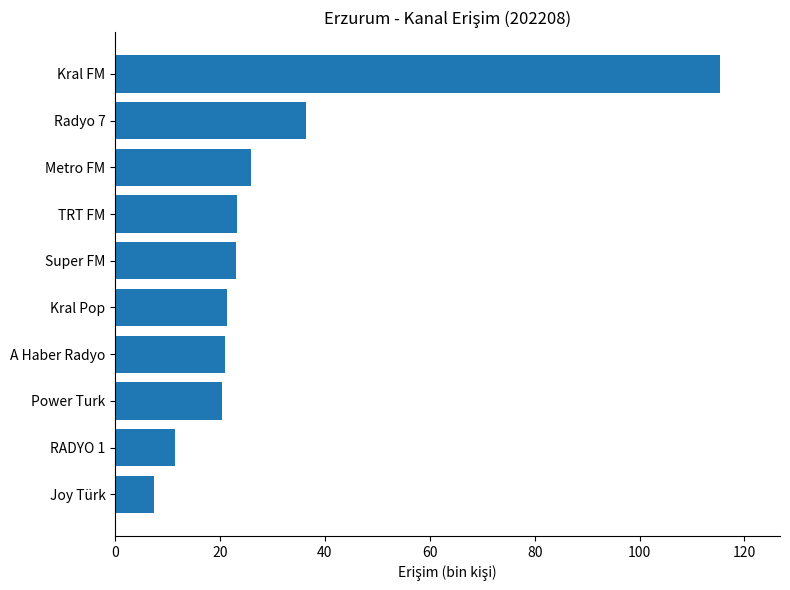

Which has a higher value, Power Turk or Kral FM?

Kral FM